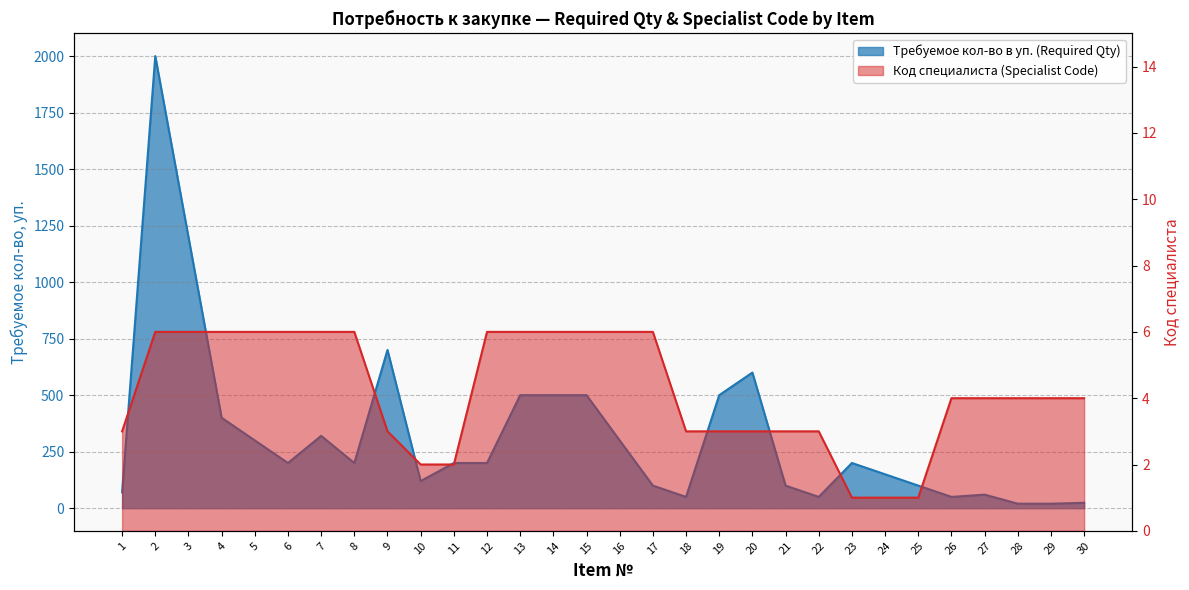

The Требуемое кол-во в уп. (Required Qty) series shows 500 at 14. True or false?

True